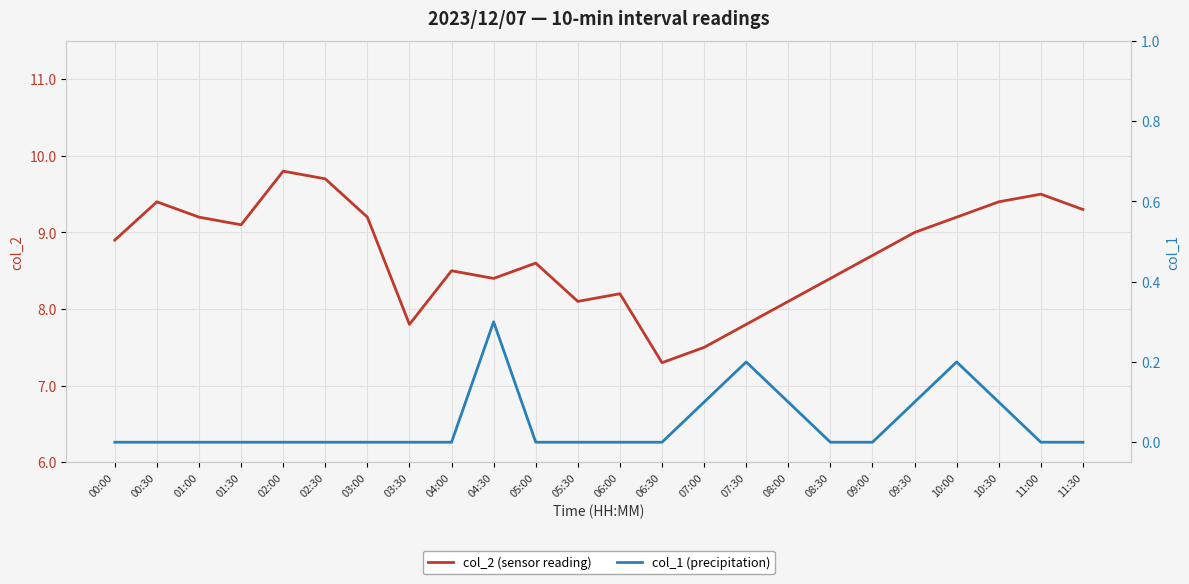

What is the sum of all col_2 (sensor reading) values?

209.1